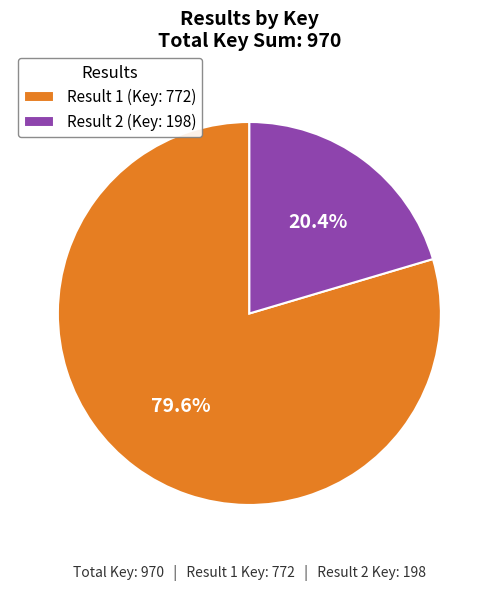

Does any single category account for the majority?

Yes